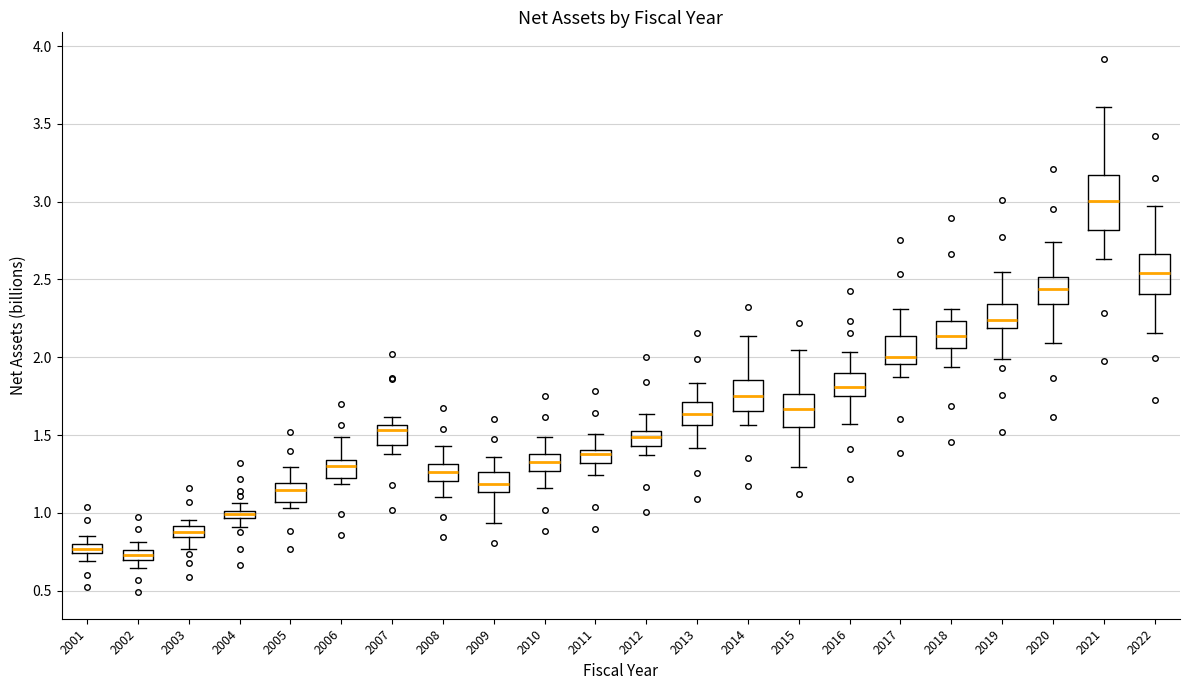

Which box's median line is the highest?

2021